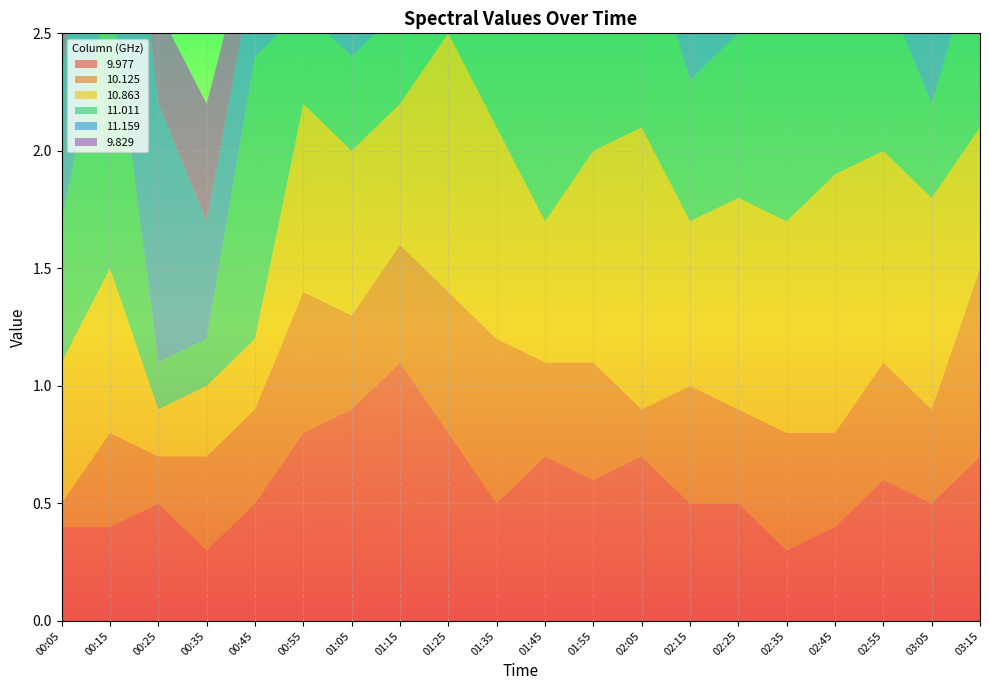

Reading right to left, extract all data points from this chart.

9.977: 0.7	0.5	0.6	0.4	0.3	0.5	0.5	0.7	0.6	0.7	0.5	0.8	1.1	0.9	0.8	0.5	0.3	0.5	0.4	0.4
10.125: 0.8	0.4	0.5	0.4	0.5	0.4	0.5	0.2	0.5	0.4	0.7	0.6	0.5	0.4	0.6	0.4	0.4	0.2	0.4	0.1
10.863: 0.6	0.9	0.9	1.1	0.9	0.9	0.7	1.2	0.9	0.6	0.9	1.1	0.6	0.7	0.8	0.3	0.3	0.2	0.7	0.6
11.011: 0.8	0.4	0.7	0.9	0.9	0.7	0.6	0.9	0.9	0.8	1.2	1.1	0.4	0.4	0.4	1.2	0.2	0.2	1.2	0.6
11.159: 1.4	1.0	1.7	1.4	1.7	1.5	0.9	1.4	1.0	0.9	1.1	1.0	0.3	0.6	1.3	0.4	0.5	1.1	1.3	0.6
9.829: 0.5	1.0	1.3	0.9	1.2	0.7	0.5	0.3	0.7	0.5	0.8	0.8	0.5	0.6	0.5	0.2	0.5	0.4	0.6	0.5